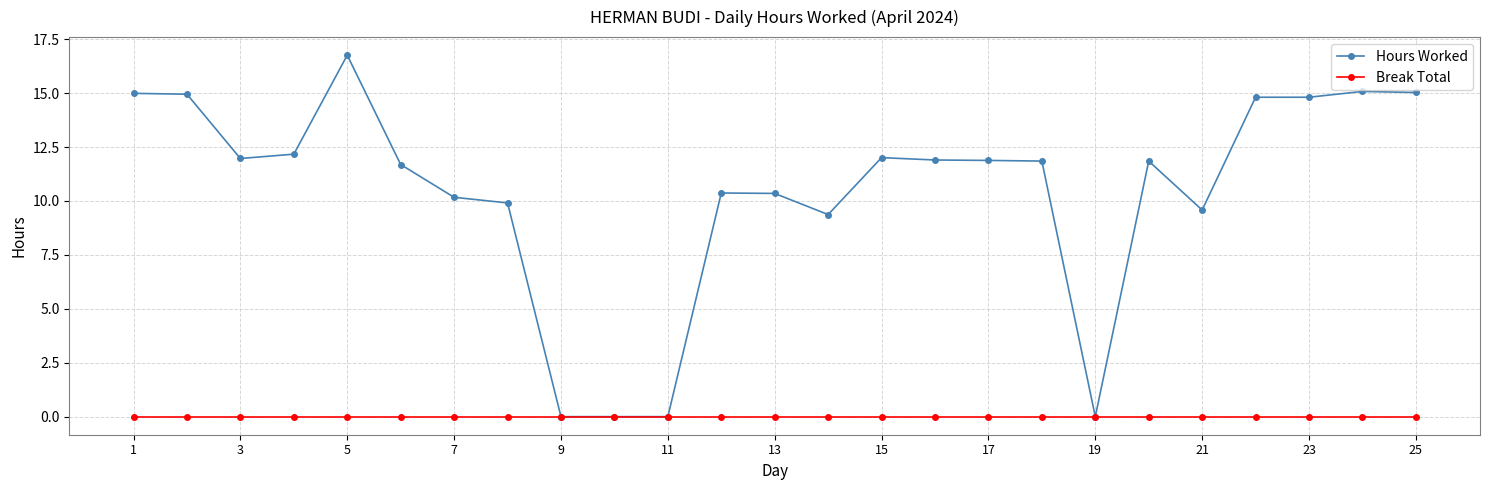

Which series has the largest range (max minus min)?

Hours Worked